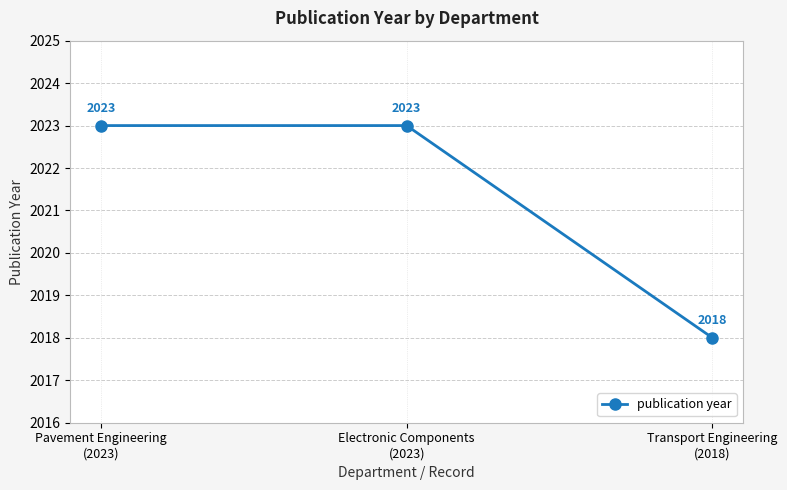

True or false: the data shows 2023 at Pavement Engineering
(2023).

True